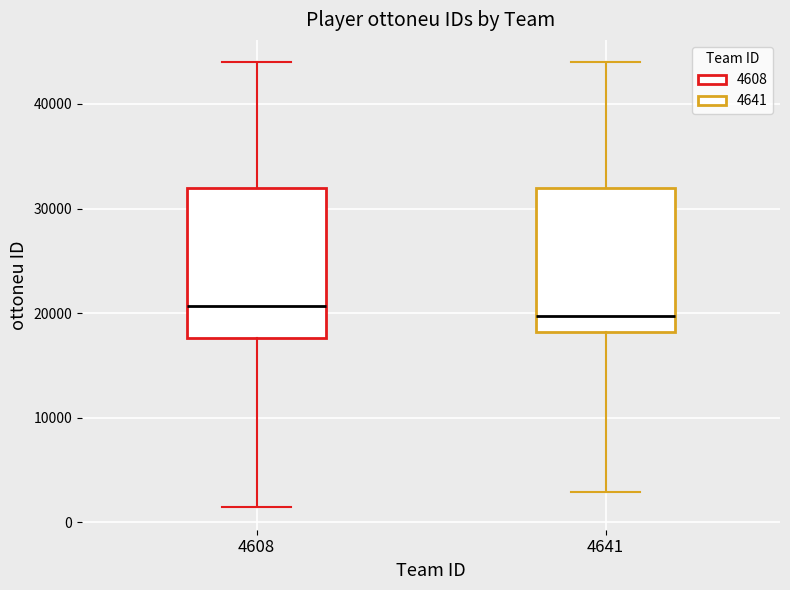

Reading left to right, read every box against the y-axis: the position of its median line, the range the box covers, and the ends of its whiskers. The values are not printed on the chart, so give them approximately, as read against the axis.

4608: median 21000, box 18000 to 32000, whiskers 1000 to 44000
4641: median 20000, box 18000 to 32000, whiskers 3000 to 44000